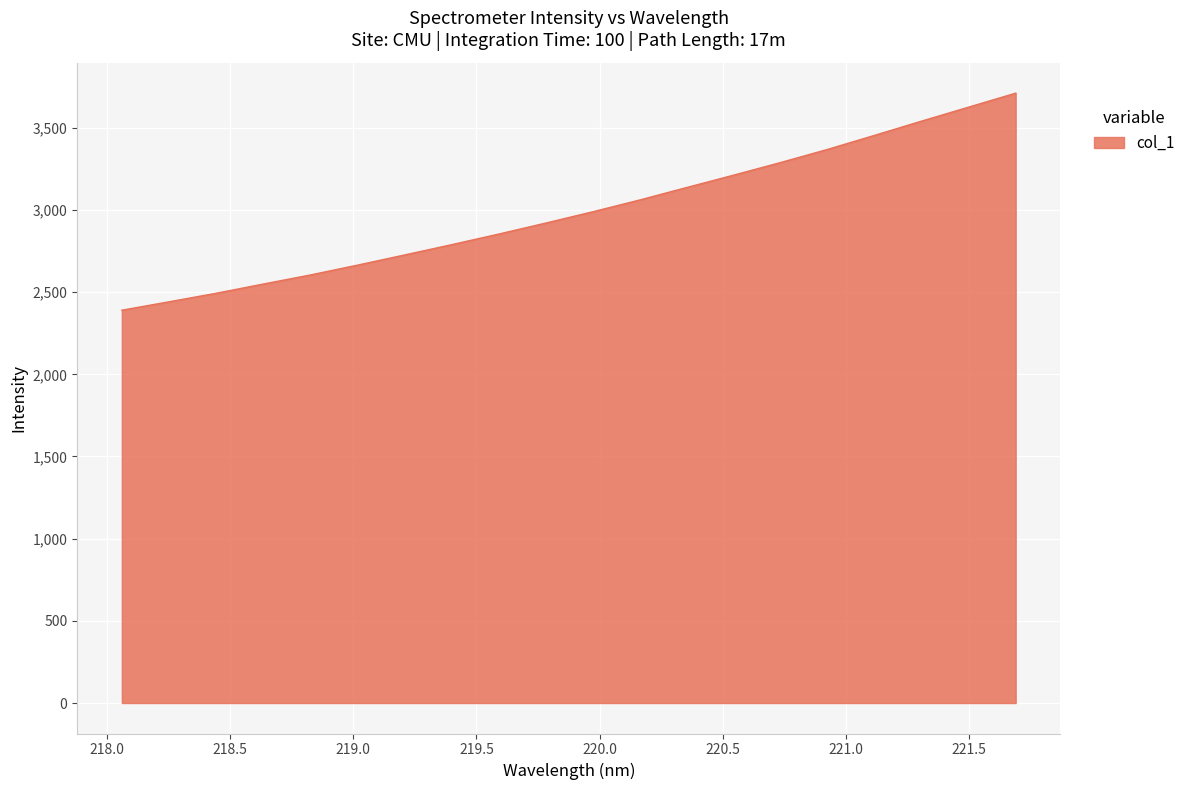

What is the maximum value shown in the chart?

3710.6